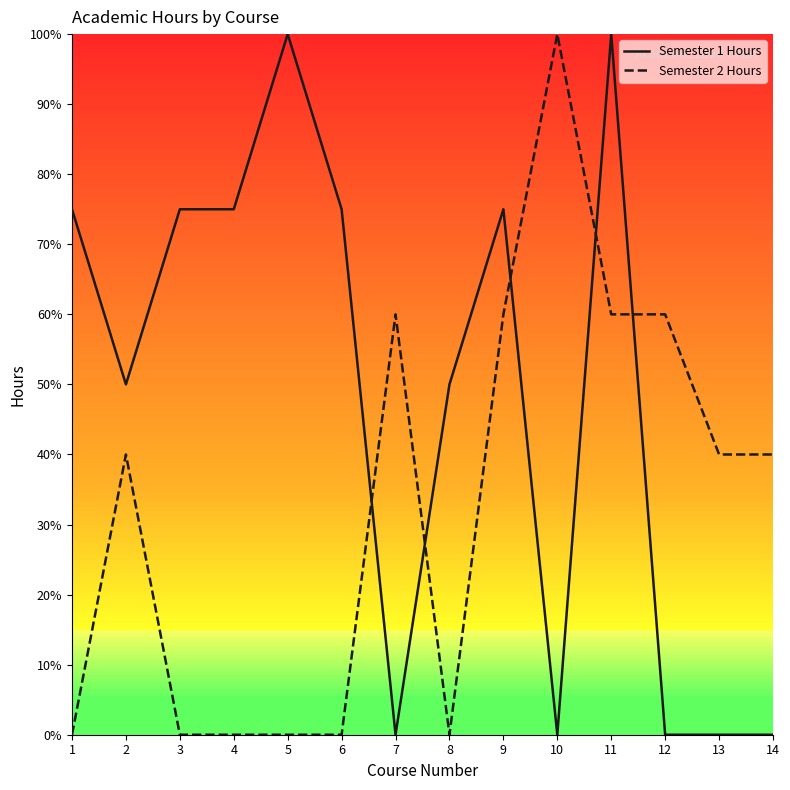

What is the sum of the Semester 1 Hours values at 7 and 6?

75